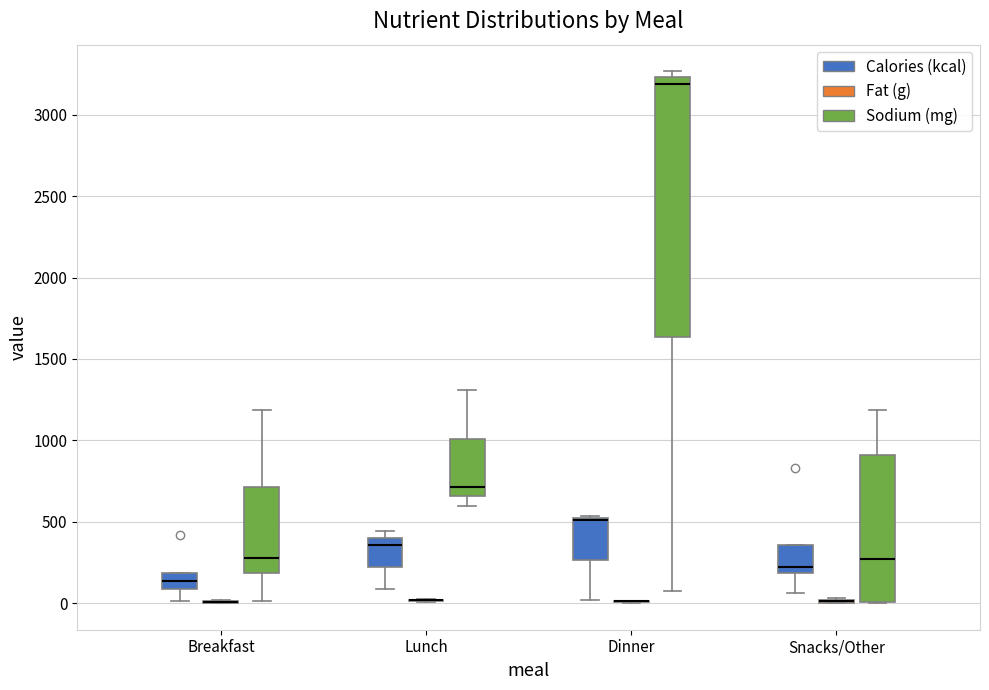

Reading left to right, read every box against the y-axis: the position of its median line, the range the box covers, and the ends of its whiskers. The values are not printed on the chart, so give them approximately, as read against the axis.

Breakfast (Calories (kcal)): median 150, box 100 to 200, whiskers 0 to 200
Breakfast (Fat (g)): box collapsed to a line at 0, whiskers 0 to 0
Breakfast (Sodium (mg)): median 300, box 200 to 700, whiskers 0 to 1200
Lunch (Calories (kcal)): median 350, box 200 to 400, whiskers 100 to 450
Lunch (Fat (g)): box collapsed to a line at 0, whiskers 0 to 0
Lunch (Sodium (mg)): median 700, box 650 to 1000, whiskers 600 to 1300
Dinner (Calories (kcal)): median 500 (drawn on the box's upper edge), box 250 to 500, whiskers 0 to 550
Dinner (Fat (g)): box collapsed to a line at 0, whiskers 0 to 0
Dinner (Sodium (mg)): median 3200, box 1650 to 3250, whiskers 100 to 3250 (just above the box's upper edge)
Snacks/Other (Calories (kcal)): median 200 (just above the box's lower edge), box 200 to 350, whiskers 50 to 350
Snacks/Other (Fat (g)): box collapsed to a line at 0, whiskers 0 to 50
Snacks/Other (Sodium (mg)): median 250, box 0 to 900, whiskers 0 to 1200